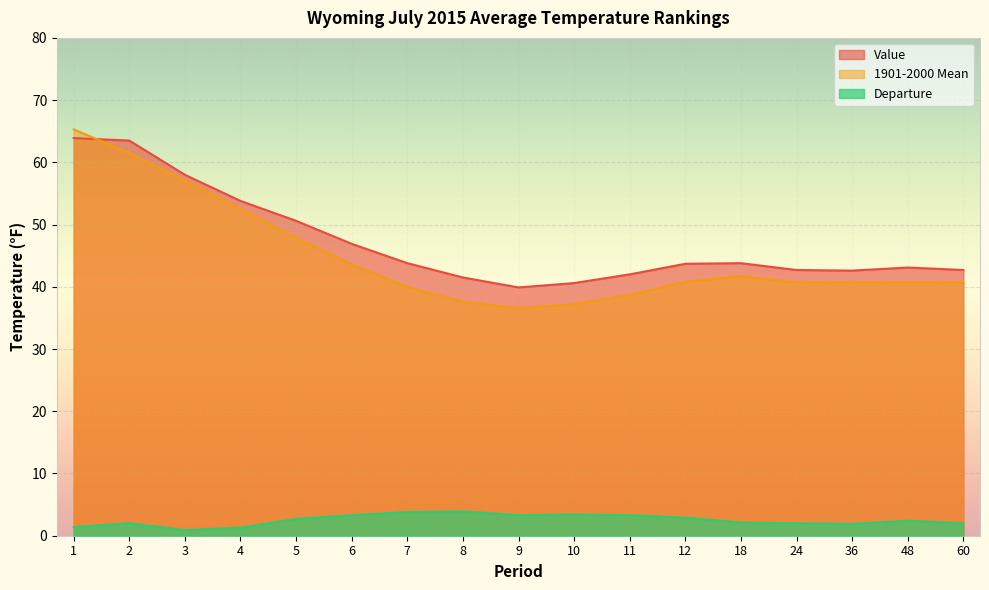

List the labels in order of Departure value, largest first.

8, 7, 10, 6, 9, 11, 12, 5, 48, 18, 2, 24, 60, 36, 1, 4, 3